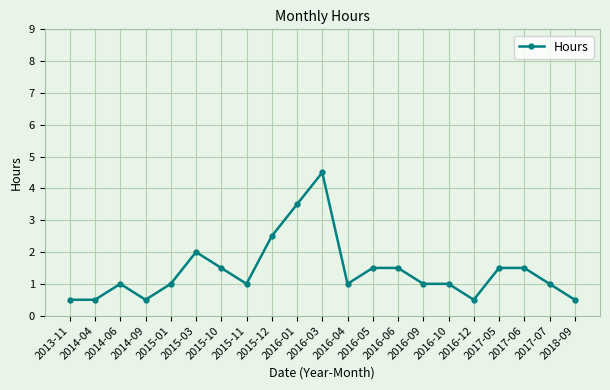

How many lines are shown in the chart?

1